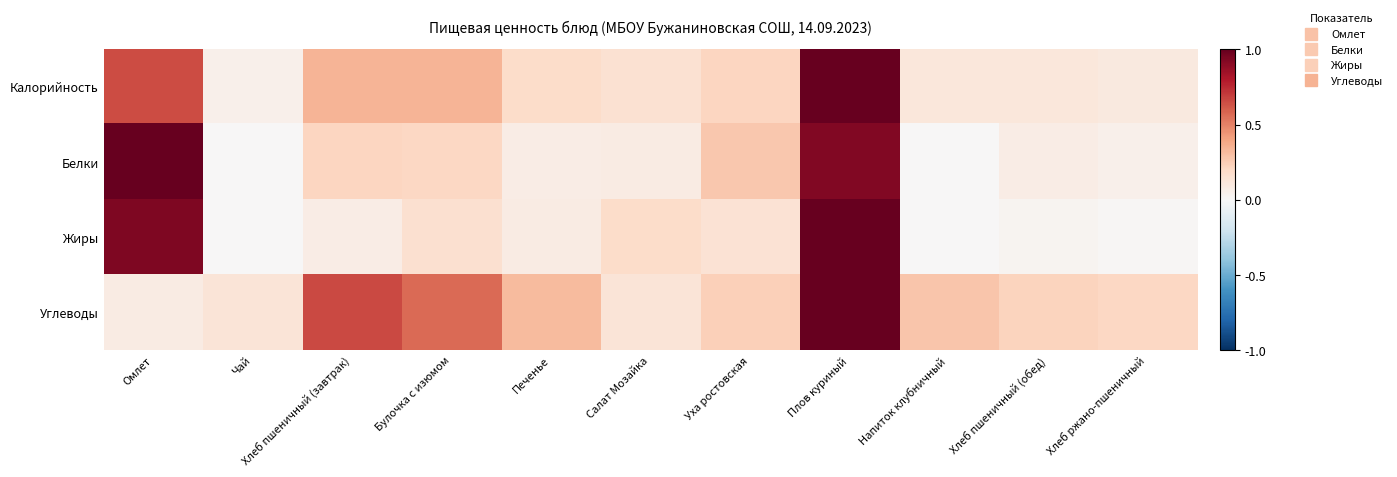

Reading left to right, list all the values displayed in this chart.

Калорийность: Омлет=0.6	Чай=0.1	Хлеб пшеничный (завтрак)=0.3	Булочка с изюмом=0.3	Печенье=0.2	Салат Мозайка=0.2	Уха ростовская=0.2	Плов куриный=1.0	Напиток клубничный=0.1	Хлеб пшеничный (обед)=0.1	Хлеб ржано-пшеничный=0.1
Белки: Омлет=1.0	Чай=0.0	Хлеб пшеничный (завтрак)=0.2	Булочка с изюмом=0.2	Печенье=0.1	Салат Мозайка=0.1	Уха ростовская=0.3	Плов куриный=0.9	Напиток клубничный=0.0	Хлеб пшеничный (обед)=0.1	Хлеб ржано-пшеничный=0.1
Жиры: Омлет=0.9	Чай=0.0	Хлеб пшеничный (завтрак)=0.1	Булочка с изюмом=0.2	Печенье=0.1	Салат Мозайка=0.2	Уха ростовская=0.1	Плов куриный=1.0	Напиток клубничный=0.0	Хлеб пшеничный (обед)=0.0	Хлеб ржано-пшеничный=0.0
Углеводы: Омлет=0.1	Чай=0.1	Хлеб пшеничный (завтрак)=0.7	Булочка с изюмом=0.6	Печенье=0.3	Салат Мозайка=0.1	Уха ростовская=0.2	Плов куриный=1.0	Напиток клубничный=0.3	Хлеб пшеничный (обед)=0.2	Хлеб ржано-пшеничный=0.2